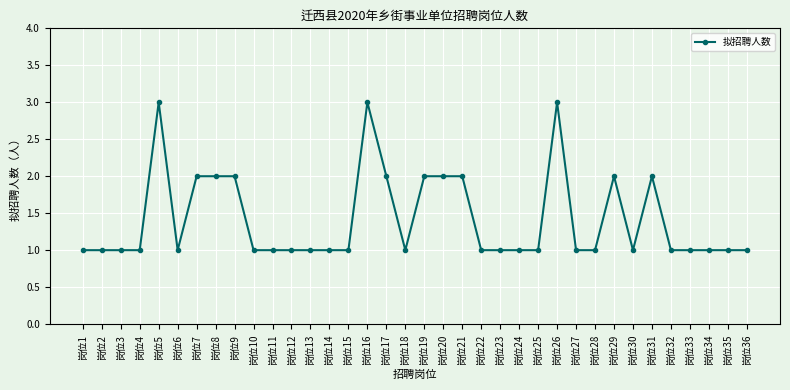

What is the ratio of the value at 岗位32 to the value at 岗位4?

1.0